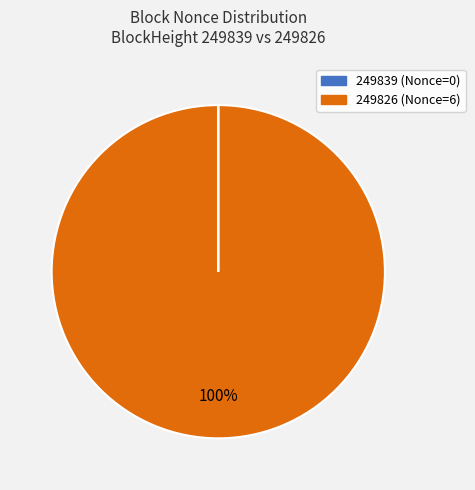

Which slice is the largest?

249826